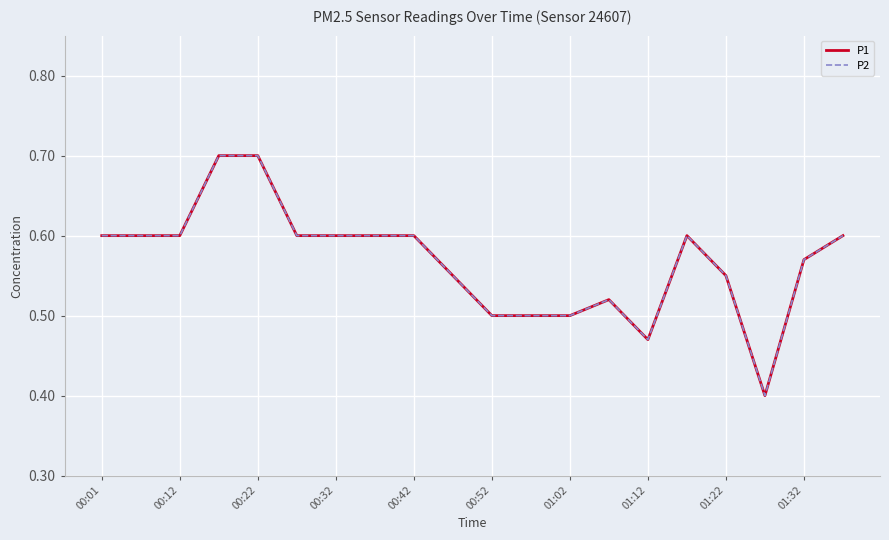

Is this an area chart (filled region under the line)?

No